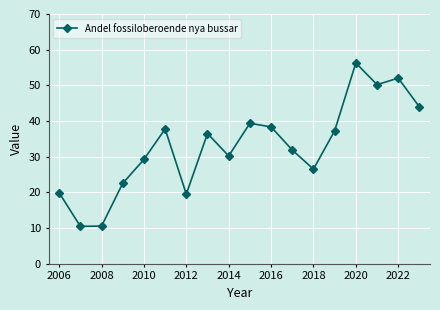

What is the value of the 14th point from the left?

37.3